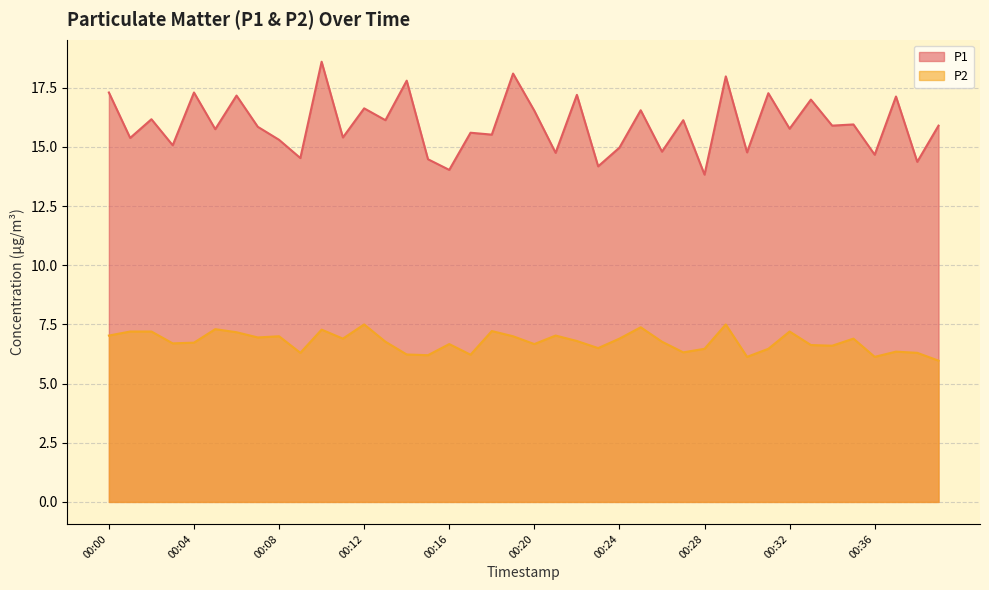

How many categories are shown in the chart?

40